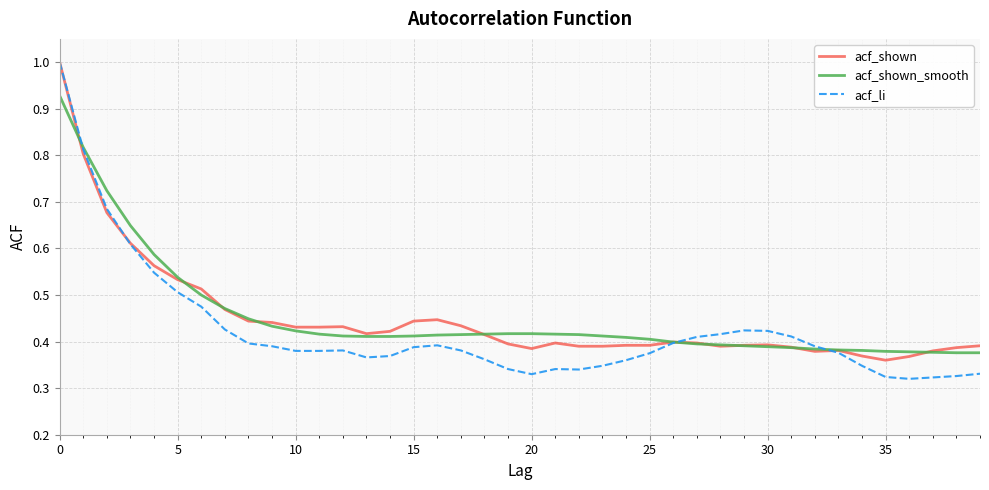

What is the maximum value for acf_li?

1.0